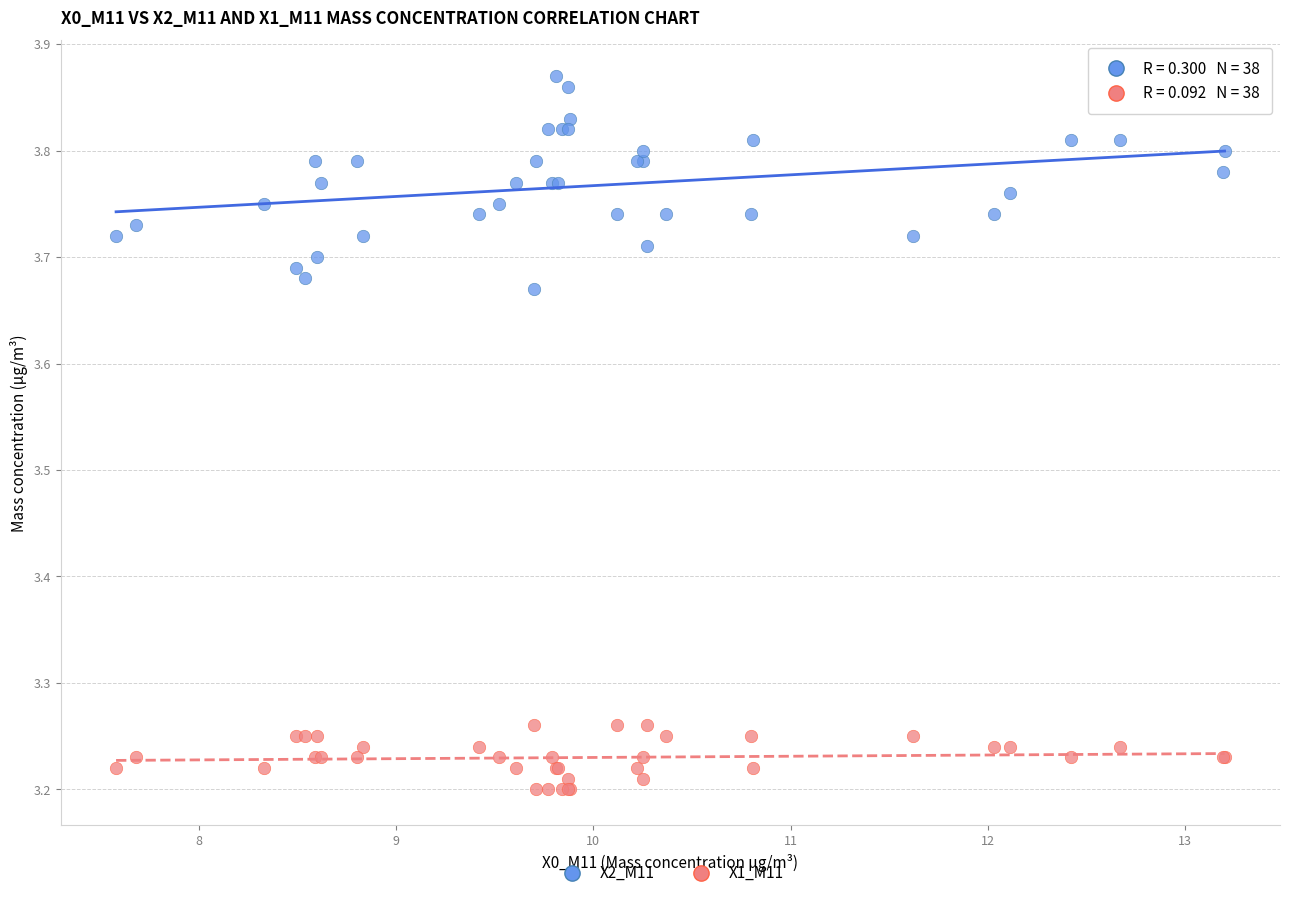

Which series contains the lowest Y value?

X1_M11